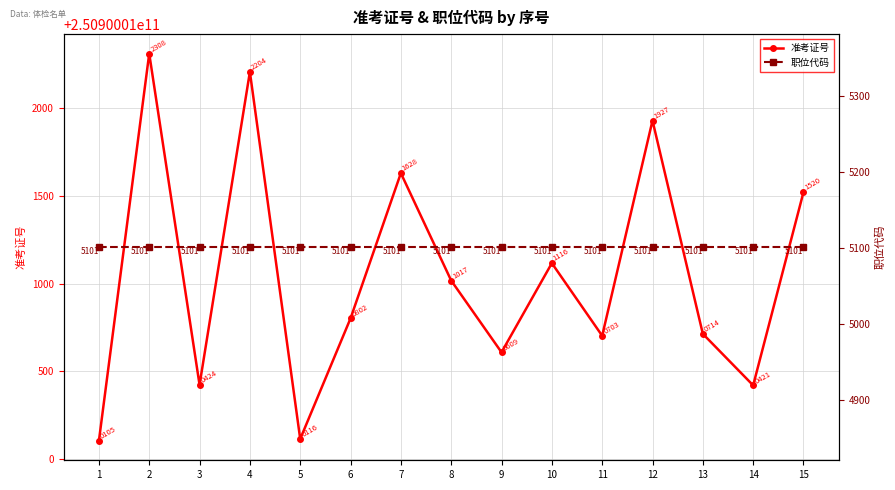

Is it true that 准考证号 equals 145014553149 at 12?

False